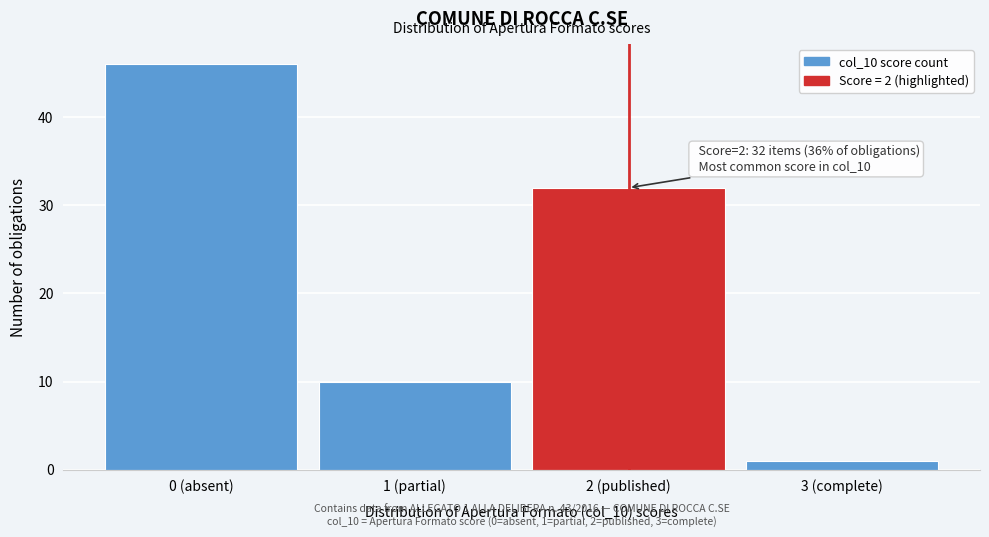

Reading right to left, transcribe all the data shown in this chart.

3 (complete)=1	2 (published)=32	1 (partial)=10	0 (absent)=46